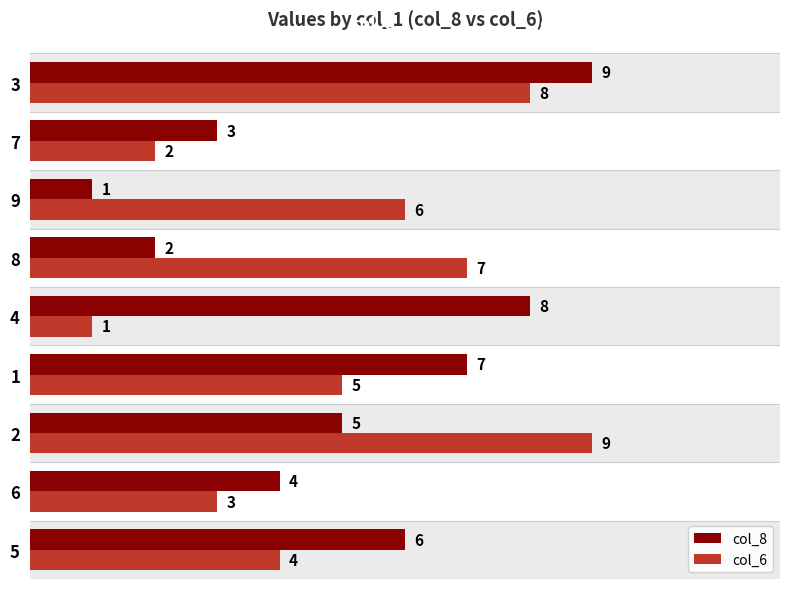

Rank the series at 4 from lowest to highest value.

col_6, col_8